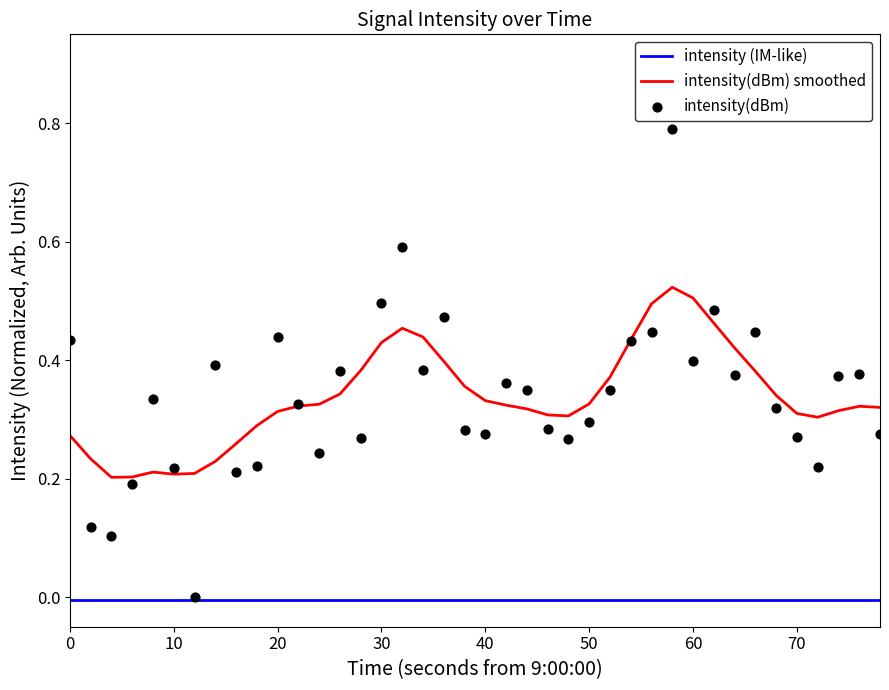

Which series has the widest spread of Y values?

intensity(dBm)